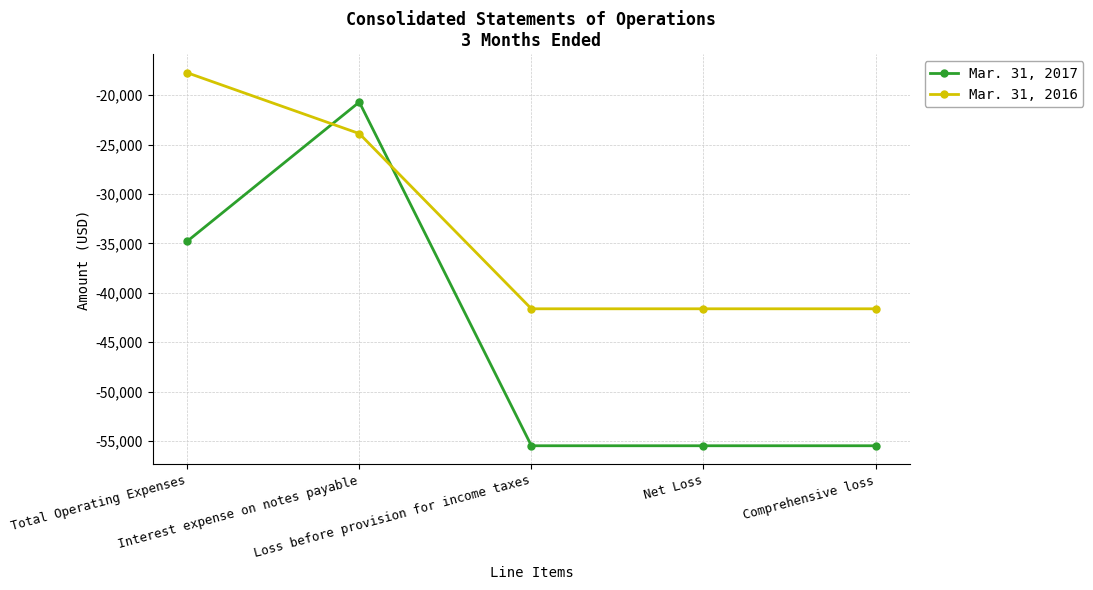

What value does the Mar. 31, 2016 series have at Total Operating Expenses, to the nearest 100?

-17700